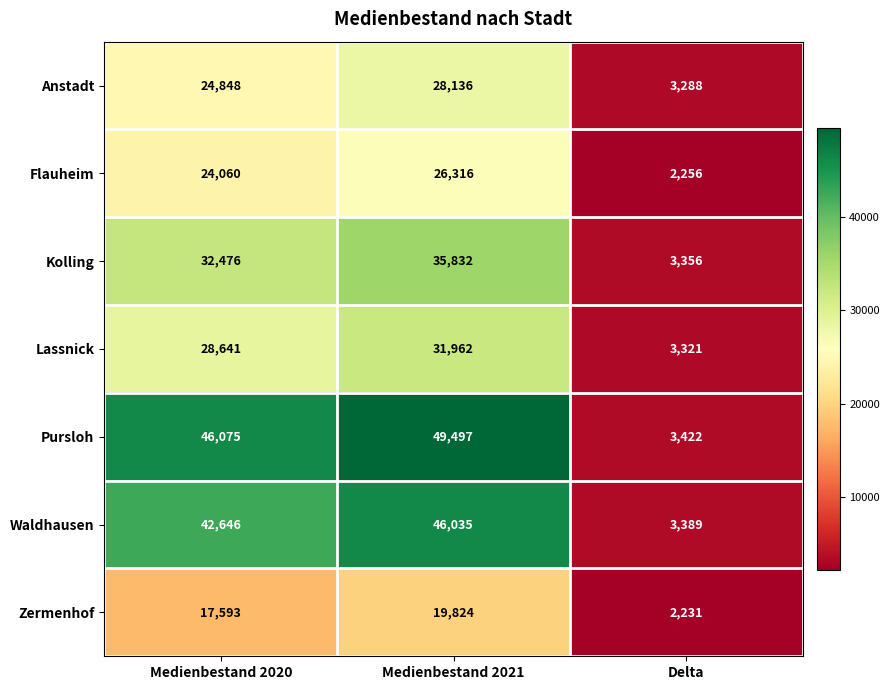

Count the number of data series in this chart.

7